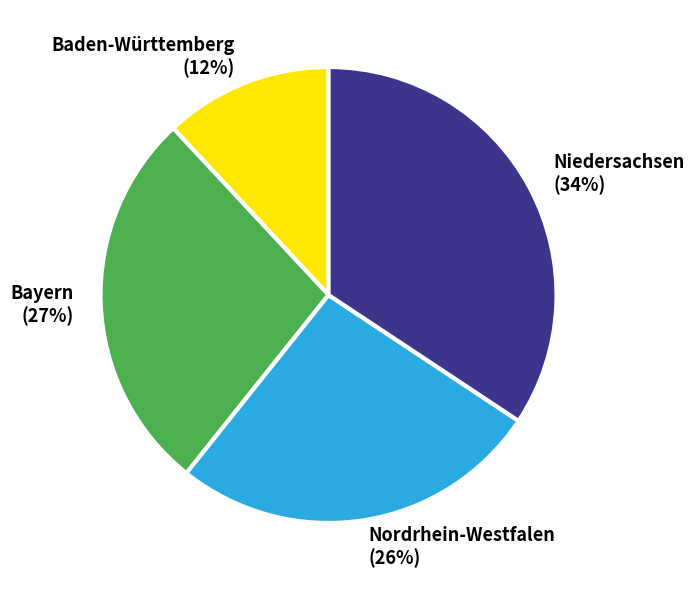

To the nearest percent, what is the difference between the largest and smallest slice percentages?

22%